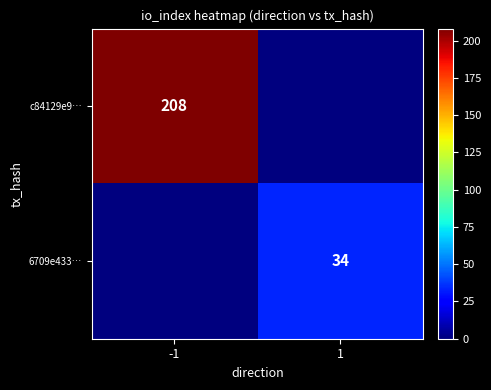

How many distinct data groups are displayed?

2